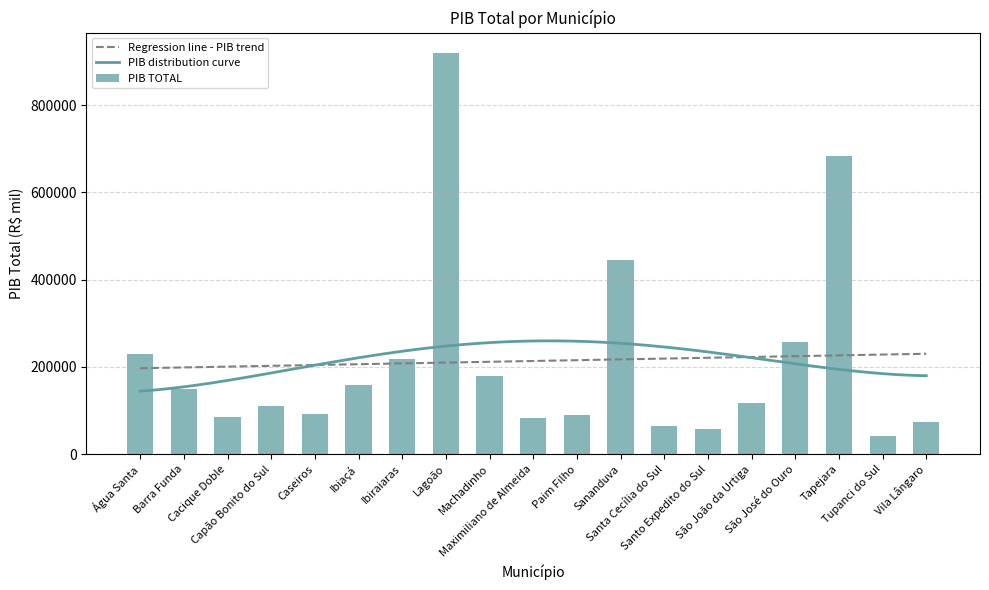

What is the sum of the values at São João da Urtiga and Santa Cecília do Sul?

180882.4